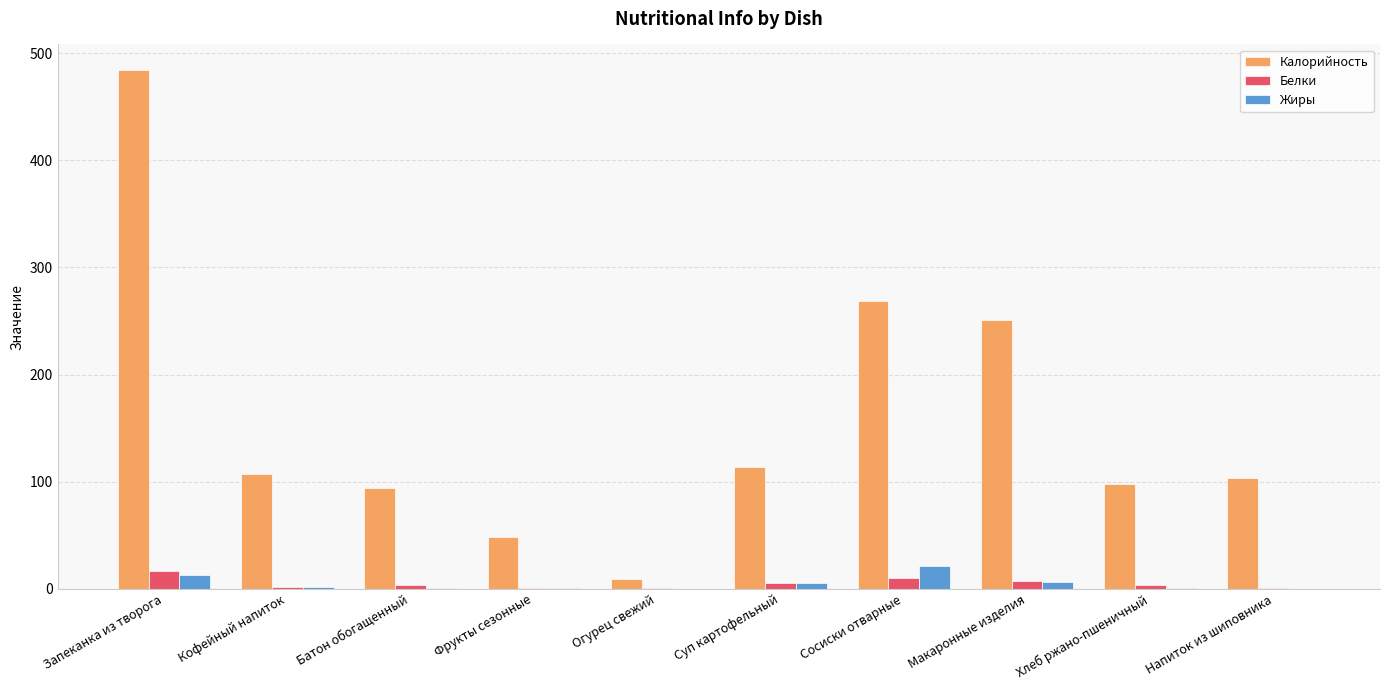

What value does the Белки series have at Запеканка из творога?

17.0